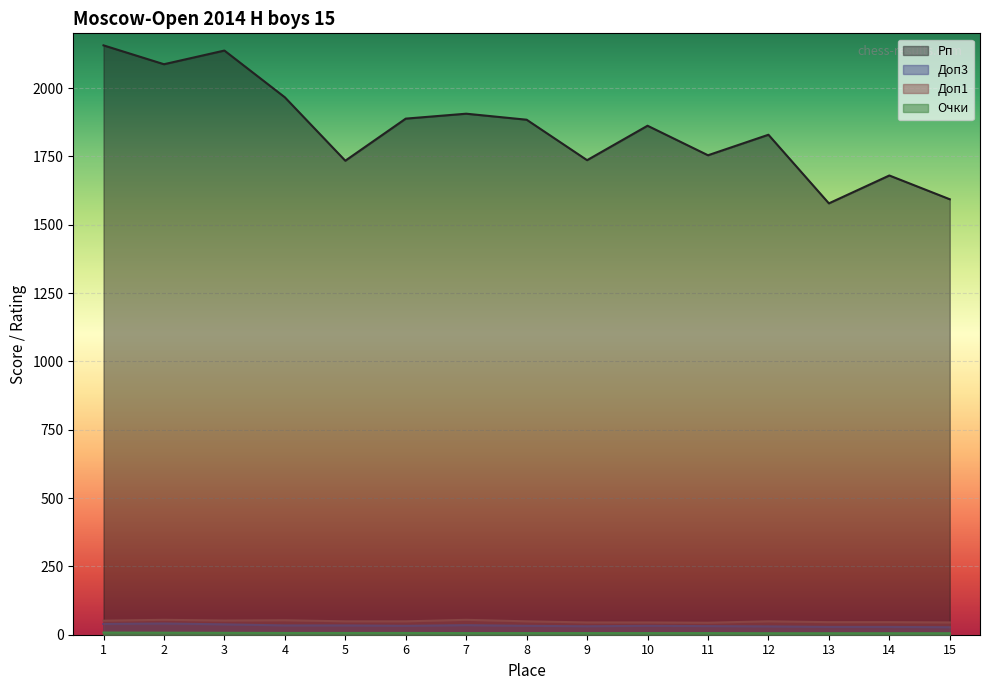

In Доп3, how many points are lower than both neighbors (excluding endpoints)?

2